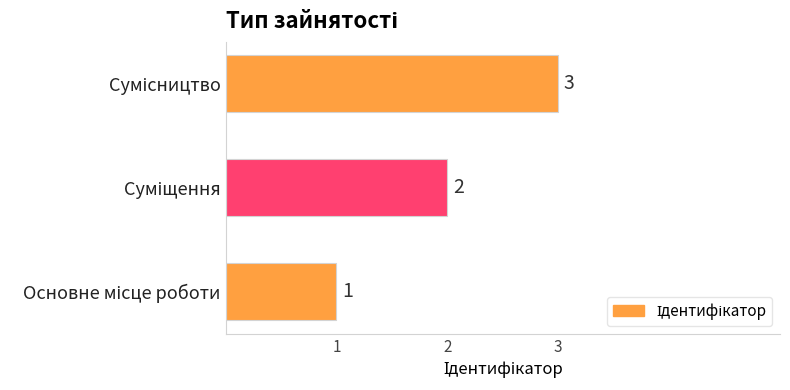

What is the greatest value displayed?

3